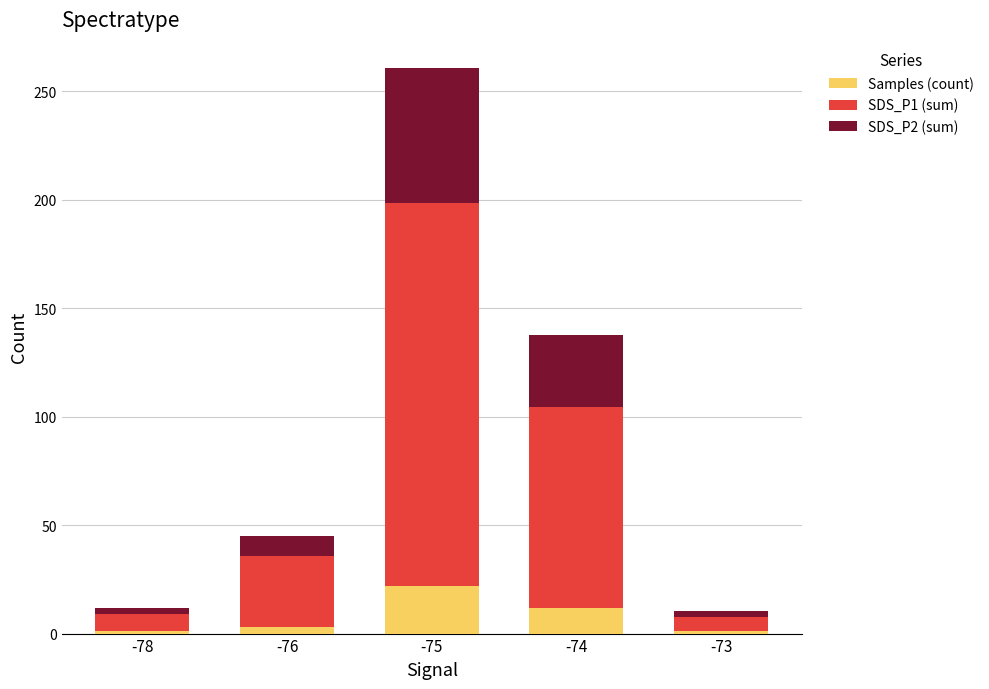

Is it true that Samples (count) equals 3.0 at -76?

True